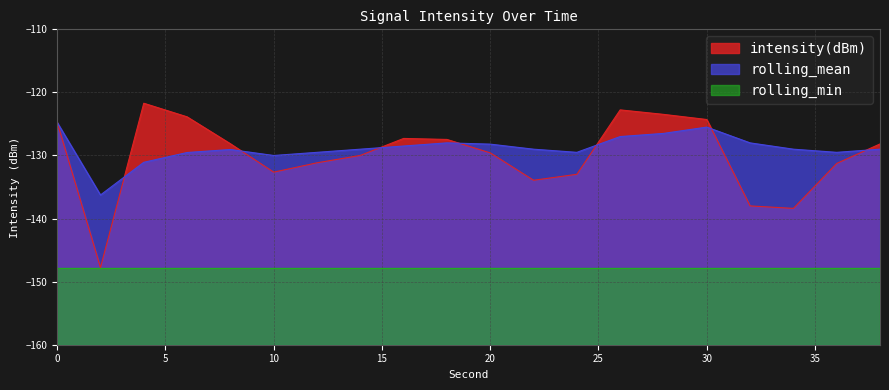

Reading right to left, what are all the values shown in this chart?

intensity(dBm): 38=-128.2	36=-131.3	34=-138.4	32=-138.0	30=-124.3	28=-123.5	26=-122.8	24=-133.0	22=-133.9	20=-129.6	18=-127.5	16=-127.3	14=-130.0	12=-131.2	10=-132.6	8=-128.1	6=-123.9	4=-121.7	2=-147.8	0=-124.7
rolling_mean: 38=-129.0	36=-129.5	34=-129.0	32=-128.0	30=-125.5	28=-126.5	26=-127.0	24=-129.5	22=-129.0	20=-128.2	18=-128.0	16=-128.5	14=-129.0	12=-129.5	10=-130.0	8=-129.1	6=-129.5	4=-131.1	2=-136.3	0=-124.7